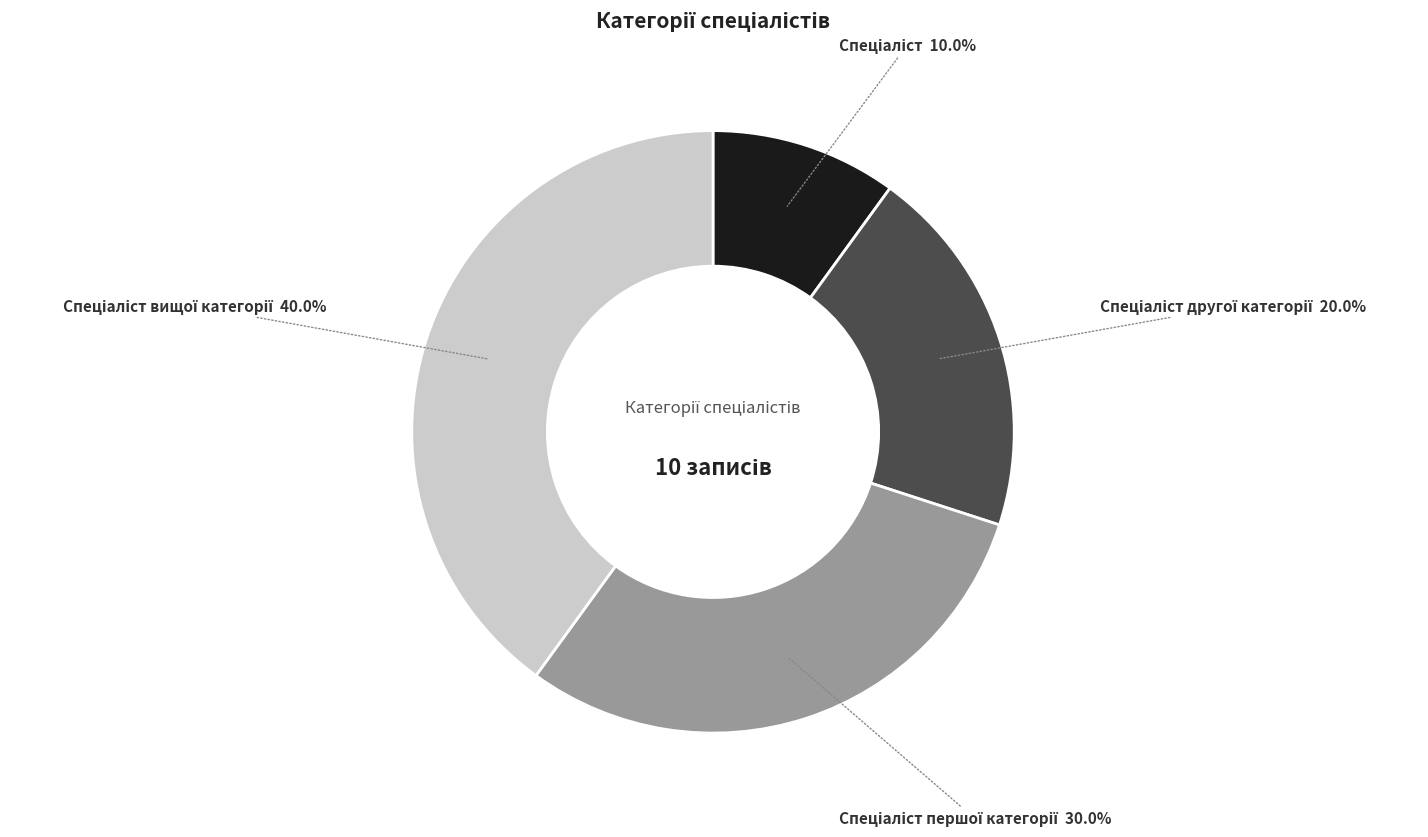

Is there a majority slice in this chart?

No